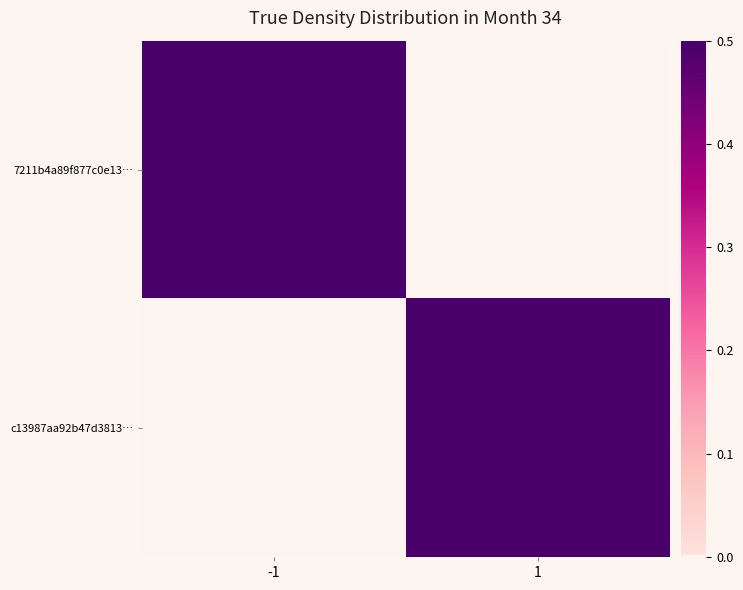

Which category has the lowest value across all series?

1